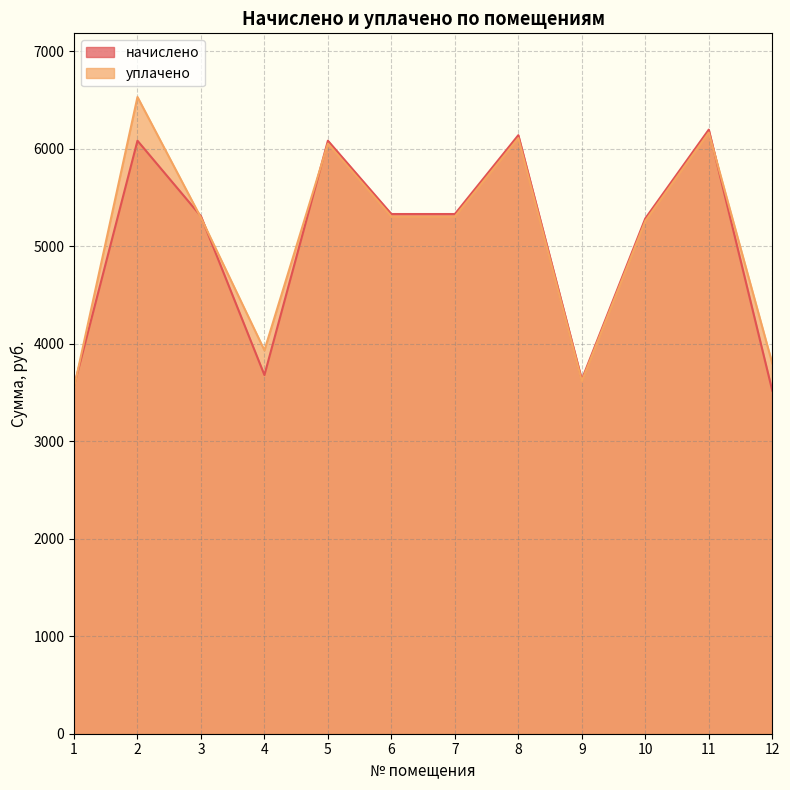

Does the chart have visible grid lines?

Yes